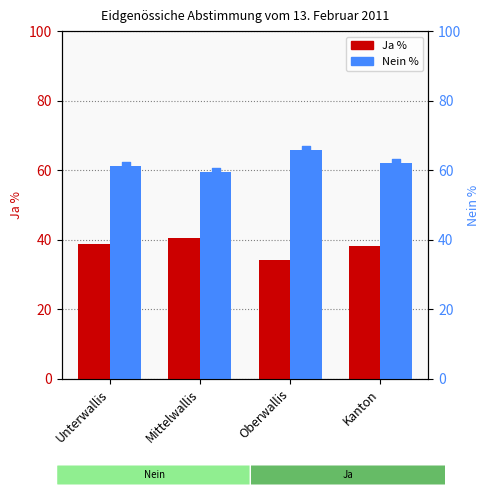

At which category is the sum across all series the highest?

Unterwallis